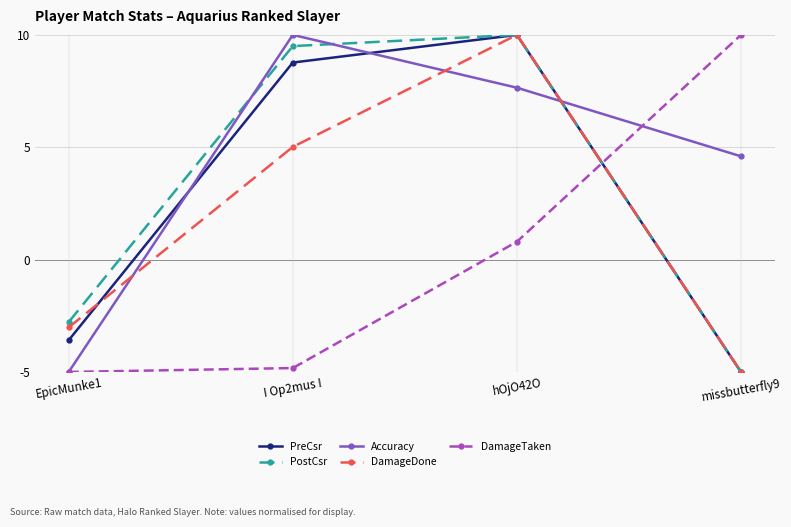

Does the chart display data point markers on the line(s)?

Yes